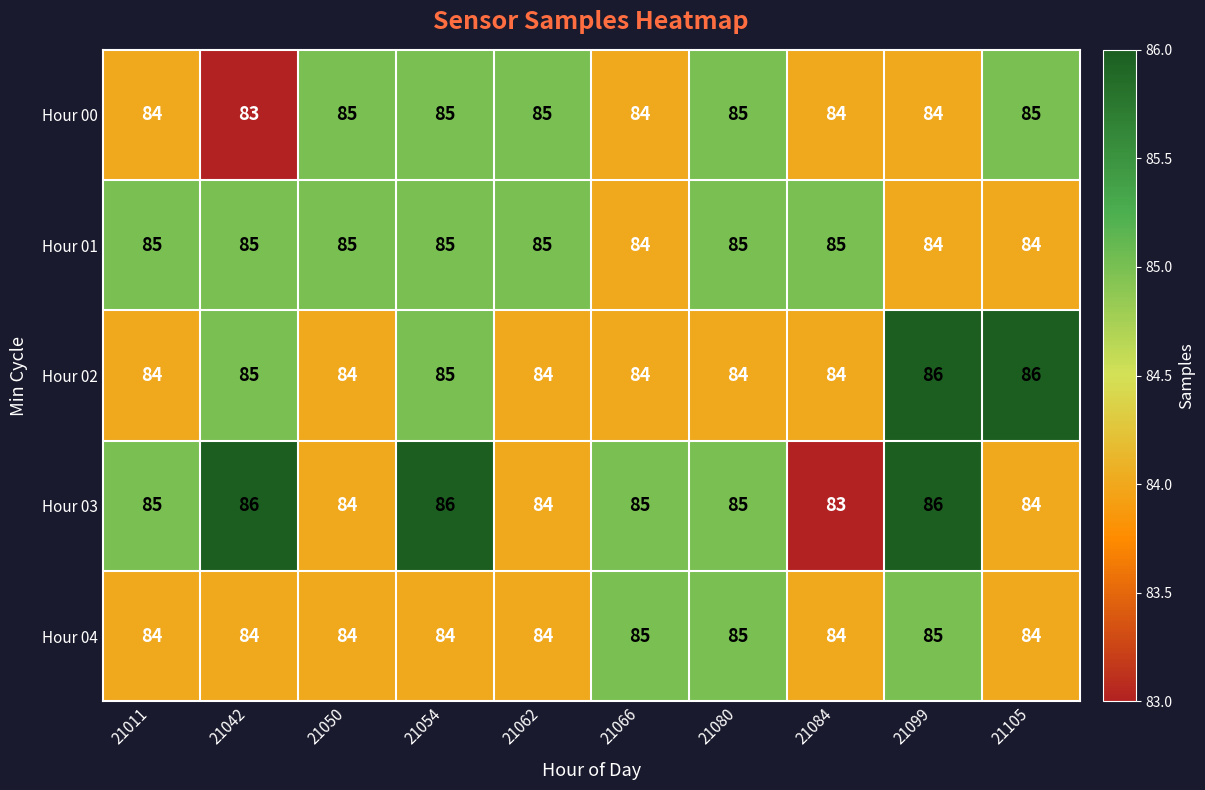

What is the sum of all Hour 00 values?

844